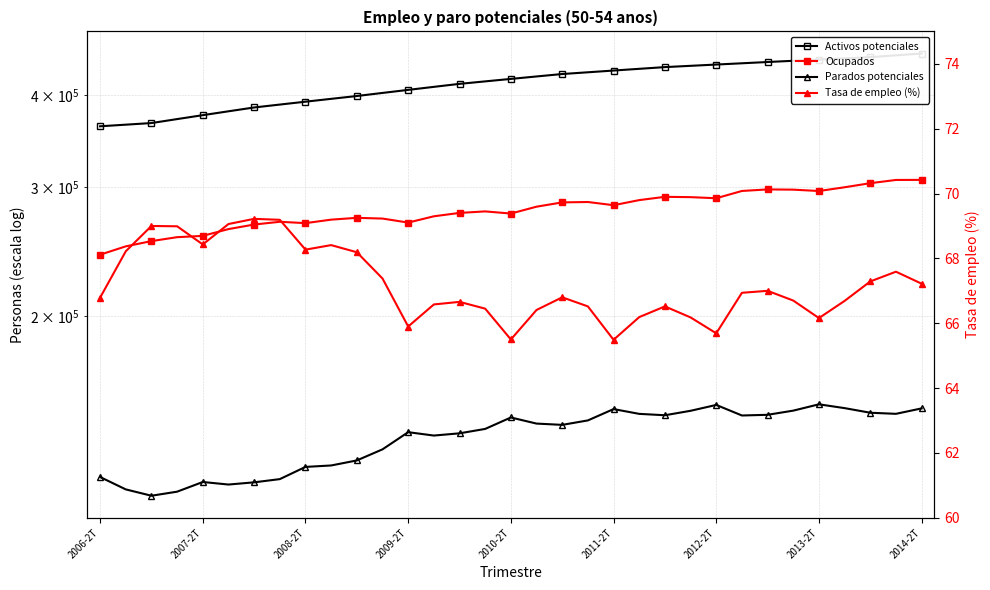

How many lines are shown in the chart?

4